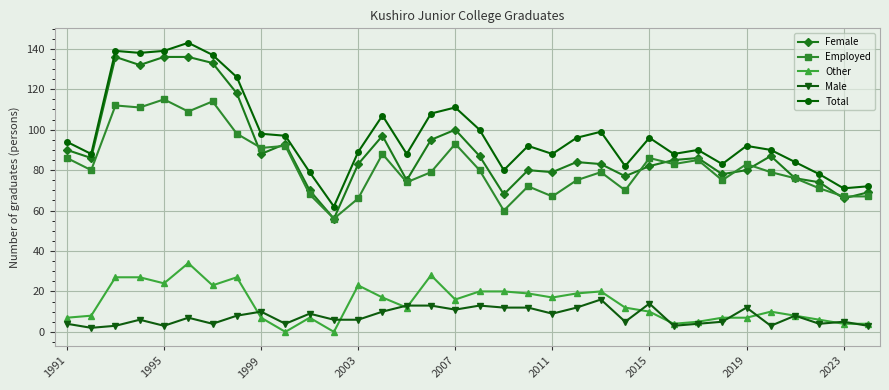

What is the value of the Female point at the 22nd from the left?

84